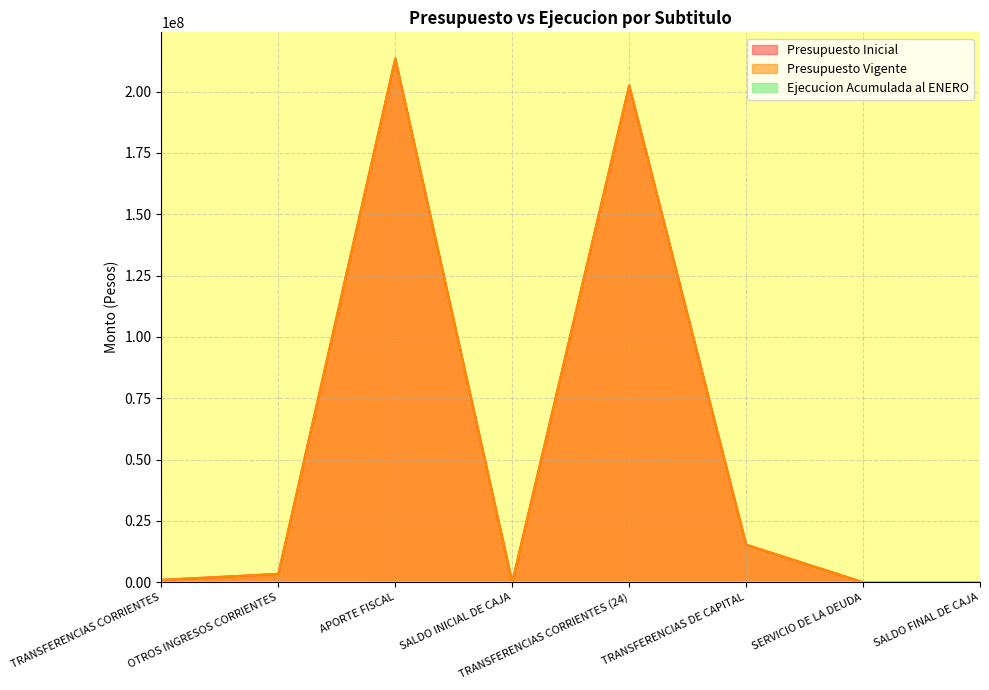

What is the difference between the maximum and second lowest values in the Ejecucion Acumulada al ENERO series?

79643